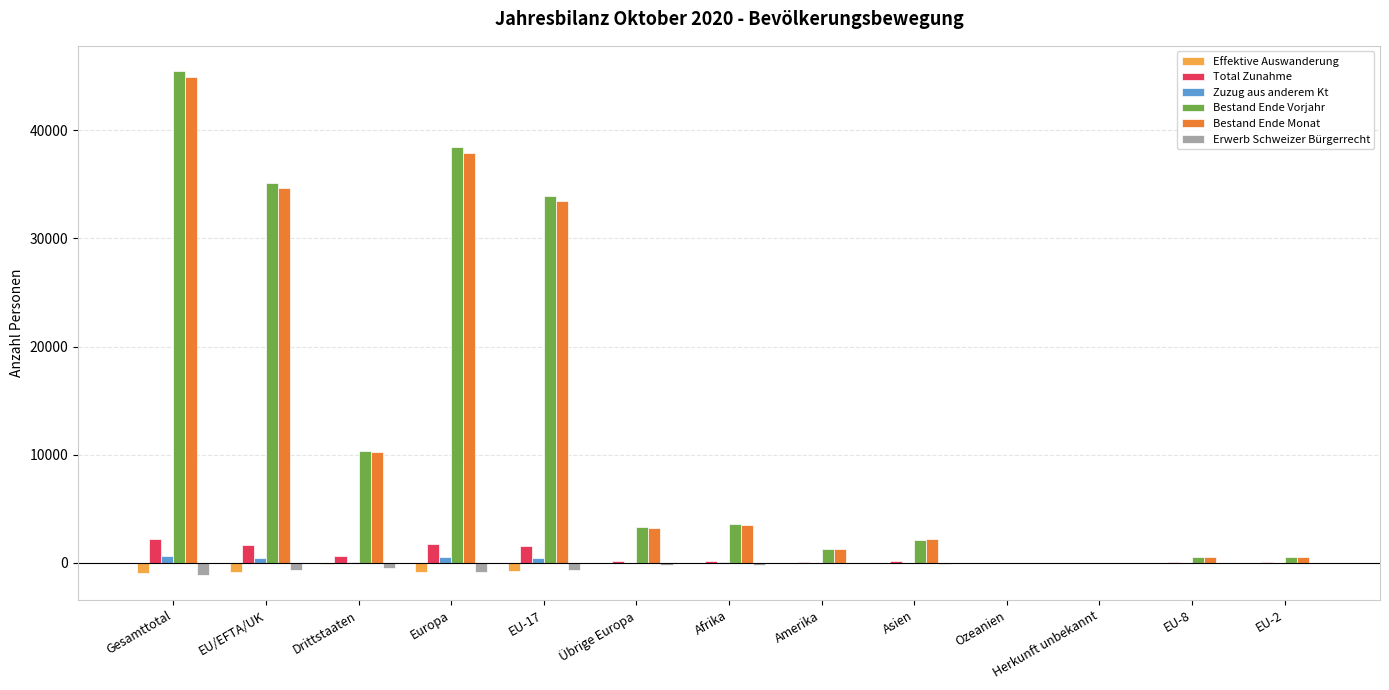

Does the chart contain stacked bars?

No